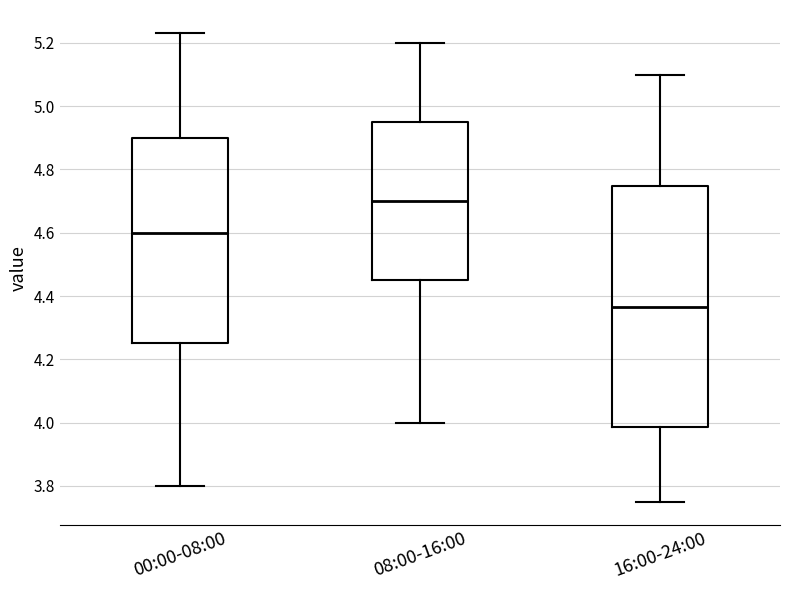

Reading left to right, transcribe this box plot: for each box, give where its median line is, the range the box spans, and where its two whiskers end, as read against the y-axis. The values are not printed on the chart, so give them approximately, as read against the axis.

00:00-08:00: median 4.60, box 4.26 to 4.90, whiskers 3.80 to 5.24
08:00-16:00: median 4.70, box 4.46 to 4.96, whiskers 4.00 to 5.20
16:00-24:00: median 4.36, box 3.98 to 4.74, whiskers 3.76 to 5.10